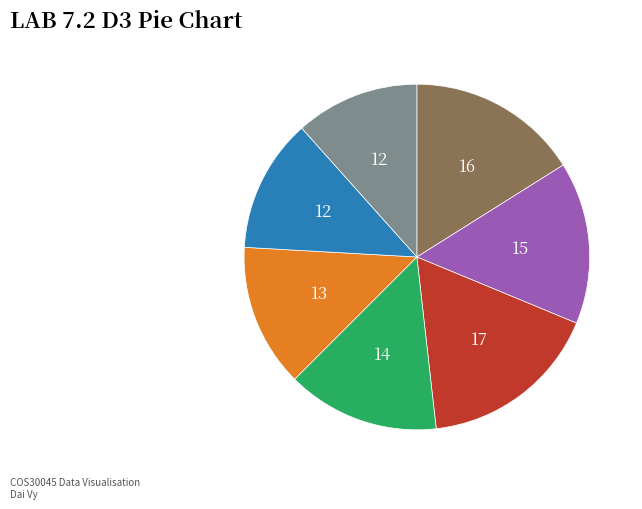

How many slices are in this pie chart?

7